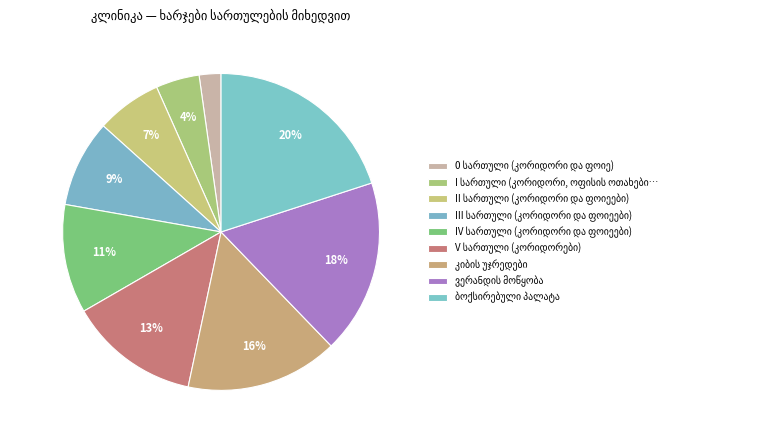

How many segments does this pie chart have?

9